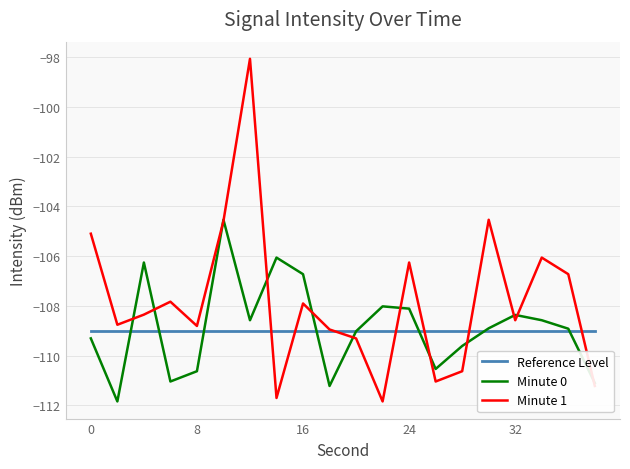

In Minute 0, how many points are lower than both neighbors (excluding endpoints)?

5